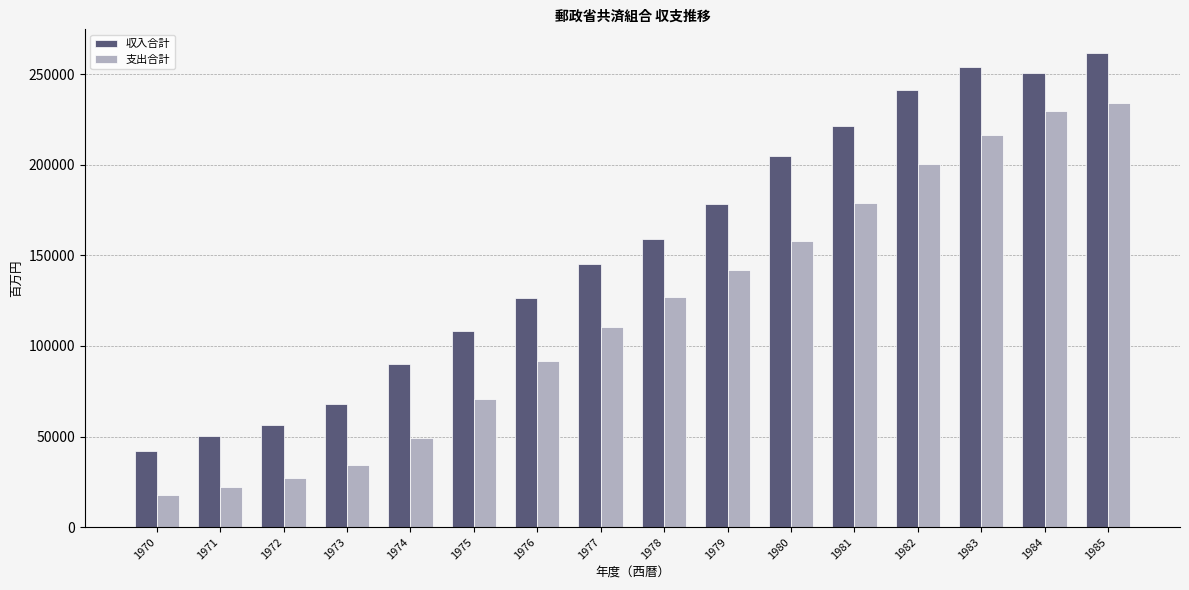

Which series has the largest total across all categories?

収入合計